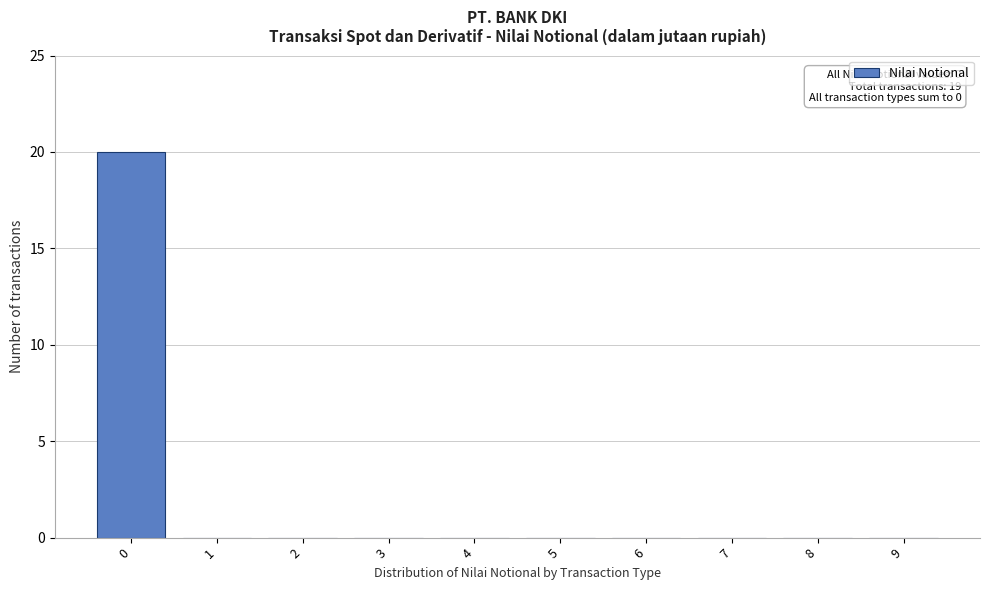

Reading left to right, what are all the values shown in this chart?

0=20	1=0	2=0	3=0	4=0	5=0	6=0	7=0	8=0	9=0